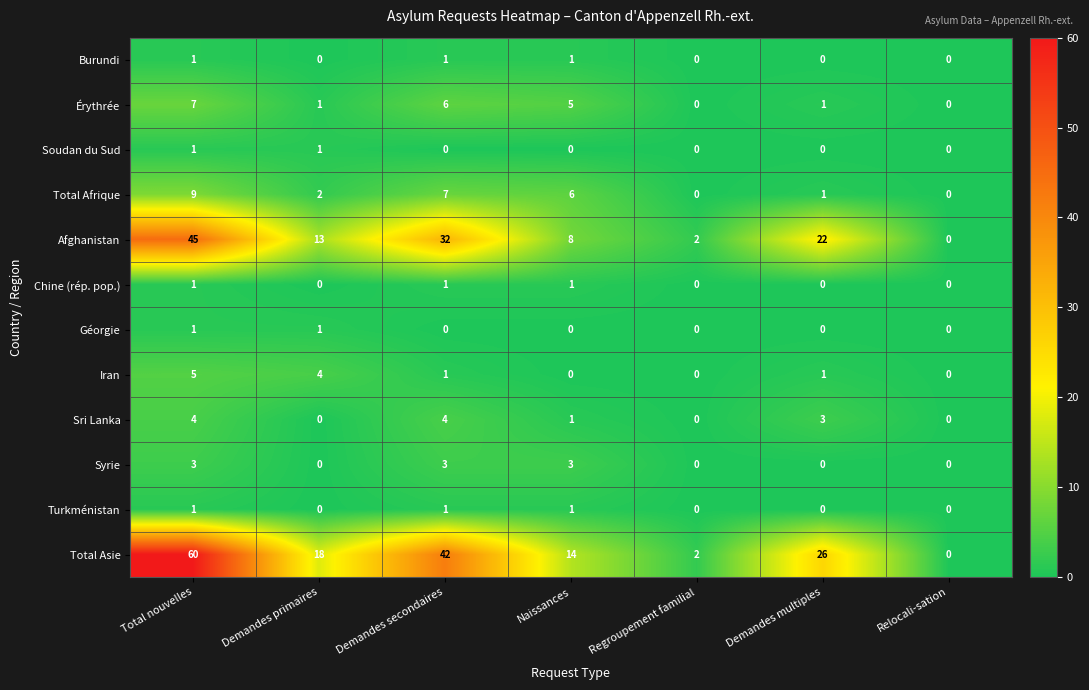

Which label corresponds to the largest value in the chart?

Total nouvelles